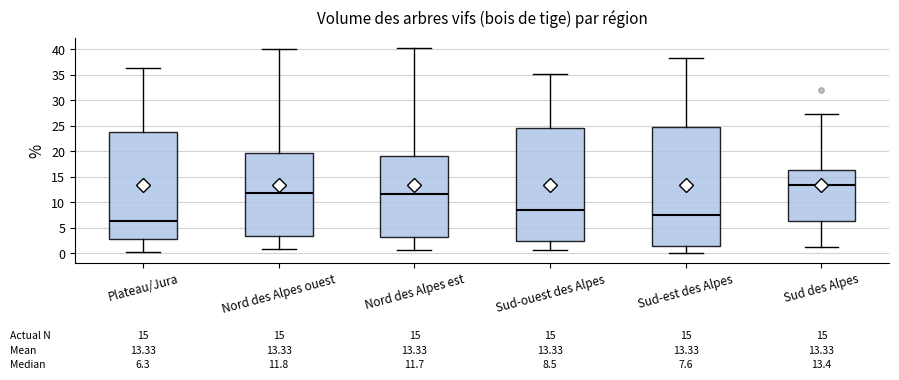

Which box has the highest median line?

Sud des Alpes